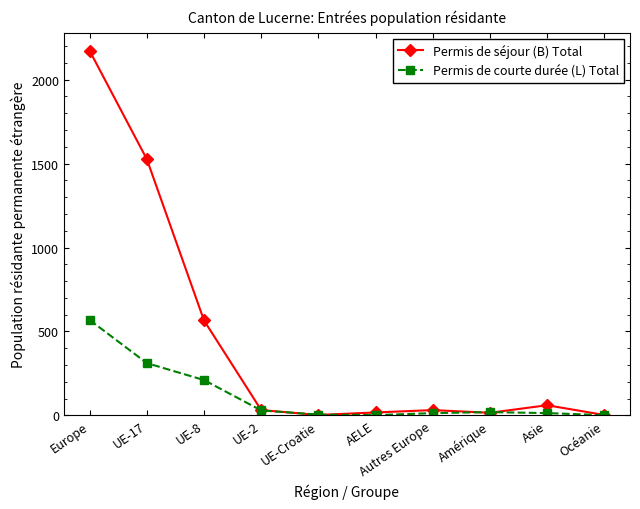

The Permis de courte durée (L) Total series shows 311 at UE-17. True or false?

True